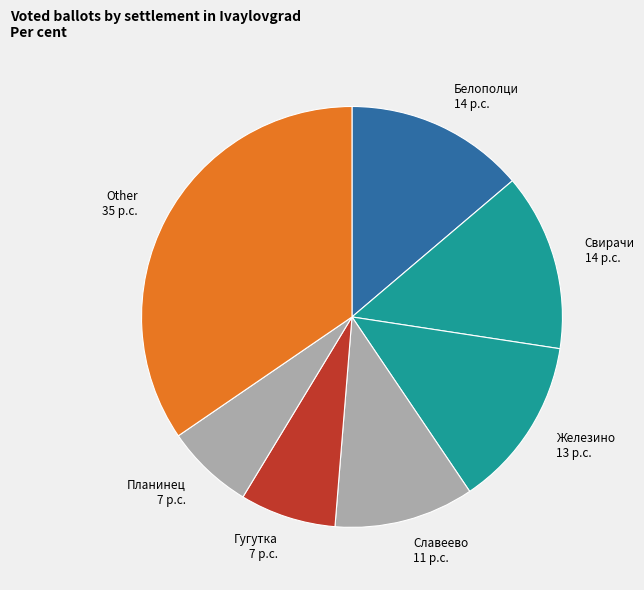

Count the number of slices in the pie.

7